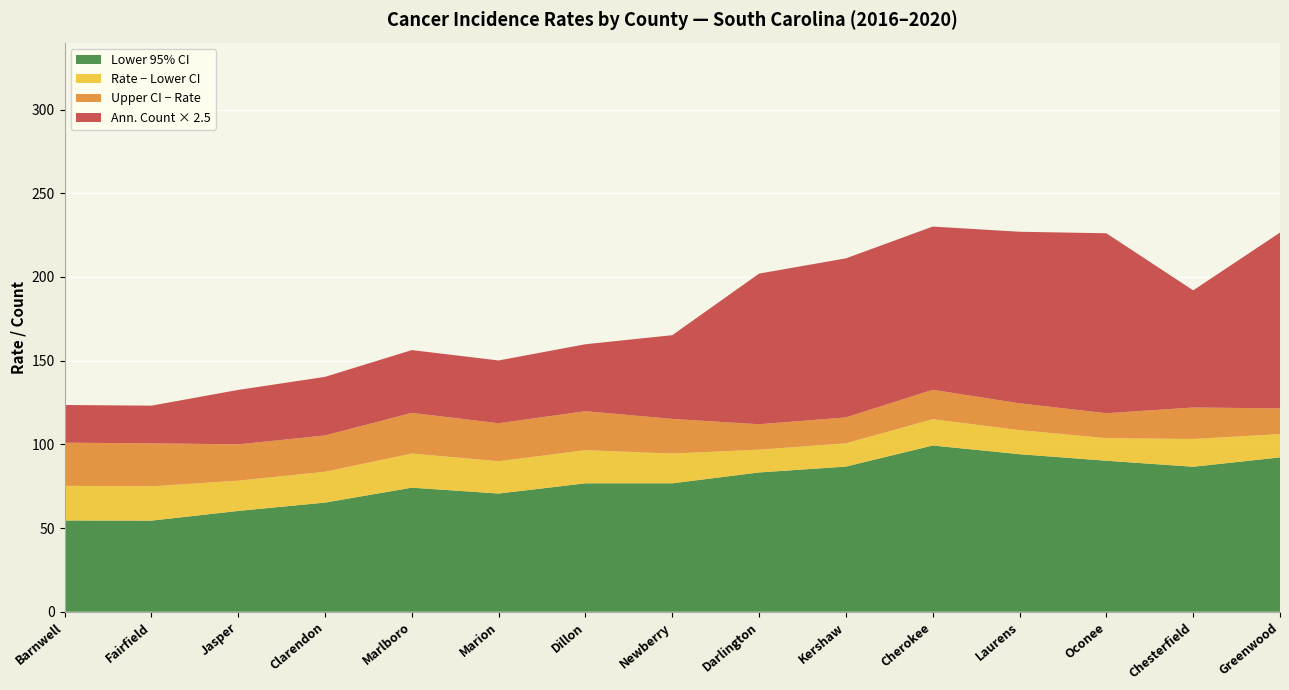

Reading right to left, transcribe all the data shown in this chart.

Age-Adjusted Rate: Greenwood=106.1	Chesterfield=103.2	Oconee=103.7	Laurens=108.5	Cherokee=115.0	Kershaw=100.6	Darlington=96.8	Newberry=94.5	Dillon=96.5	Marion=89.9	Marlboro=94.5	Clarendon=83.6	Jasper=78.3	Fairfield=74.9	Barnwell=75.2
Lower 95% CI: Greenwood=92.2	Chesterfield=86.6	Oconee=90.2	Laurens=94.1	Cherokee=99.3	Kershaw=86.7	Darlington=83.2	Newberry=76.7	Dillon=76.7	Marion=70.6	Marlboro=74.1	Clarendon=65.2	Jasper=60.2	Fairfield=54.4	Barnwell=54.5
Upper 95% CI: Greenwood=121.5	Chesterfield=122.0	Oconee=118.6	Laurens=124.5	Cherokee=132.6	Kershaw=116.1	Darlington=112.0	Newberry=115.2	Dillon=119.8	Marion=112.6	Marlboro=118.8	Clarendon=105.3	Jasper=100.0	Fairfield=100.6	Barnwell=101.0
Average Annual Count: Greenwood=42.0	Chesterfield=28.0	Oconee=43.0	Laurens=41.0	Cherokee=39.0	Kershaw=38.0	Darlington=36.0	Newberry=20.0	Dillon=16.0	Marion=15.0	Marlboro=15.0	Clarendon=14.0	Jasper=13.0	Fairfield=9.0	Barnwell=9.0